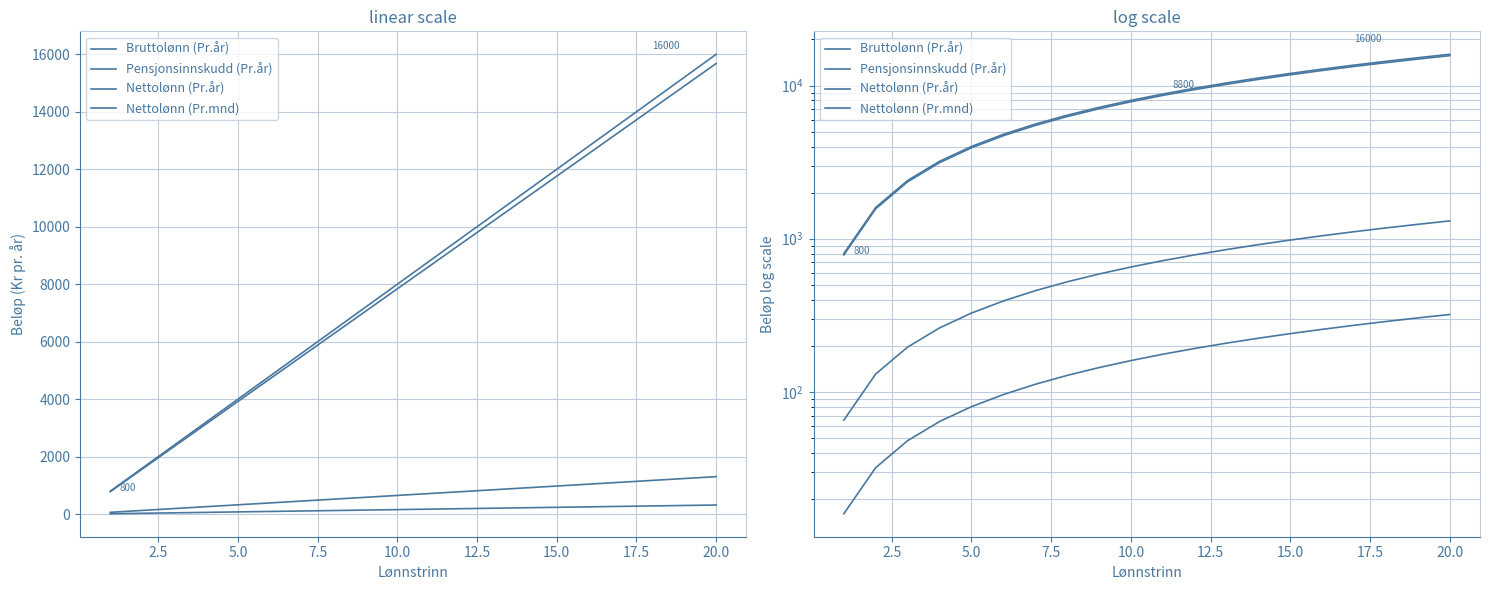

At how many categories does at least one series exceed 15081?

2